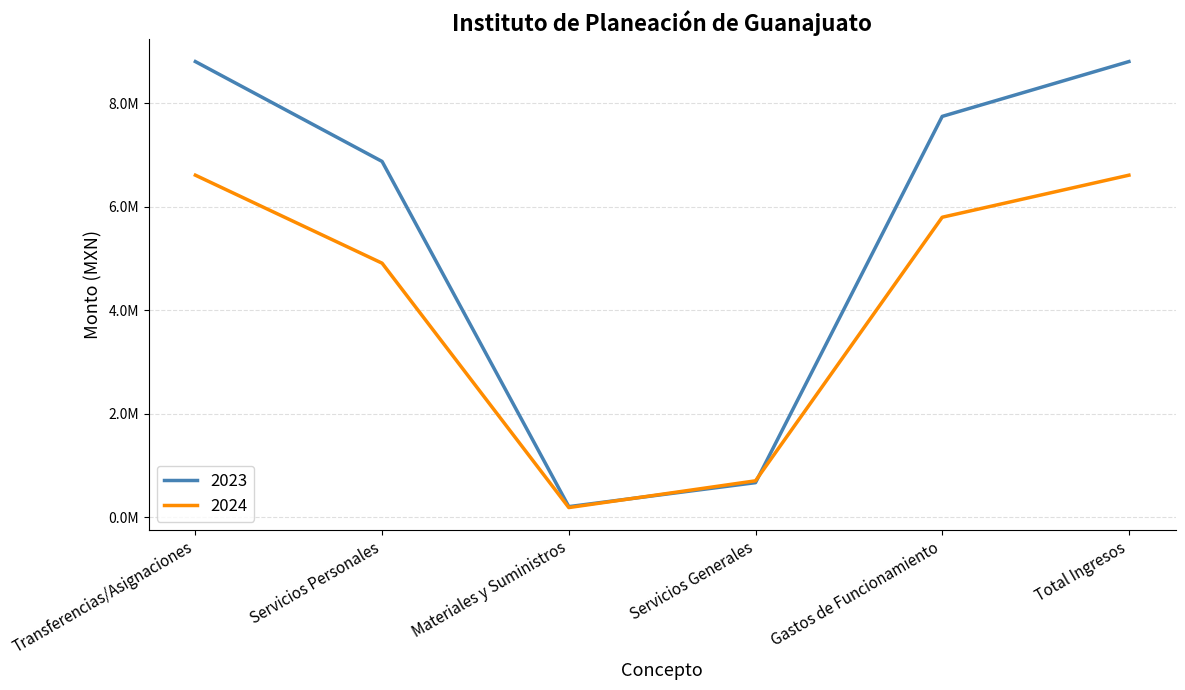

What is the spread (max minus min) of values at Materiales y Suministros?

18211.5